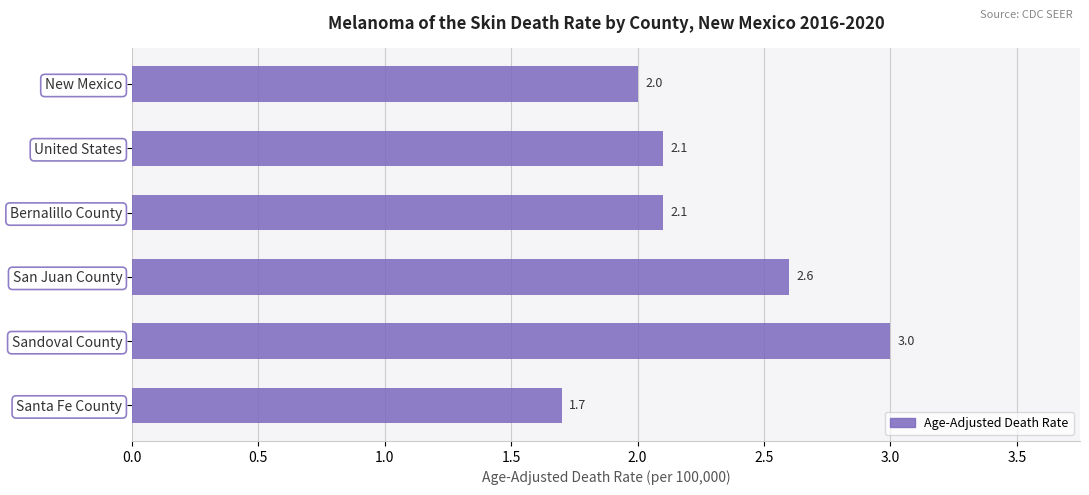

The chart shows a value of 2.6 at San Juan County. True or false?

True